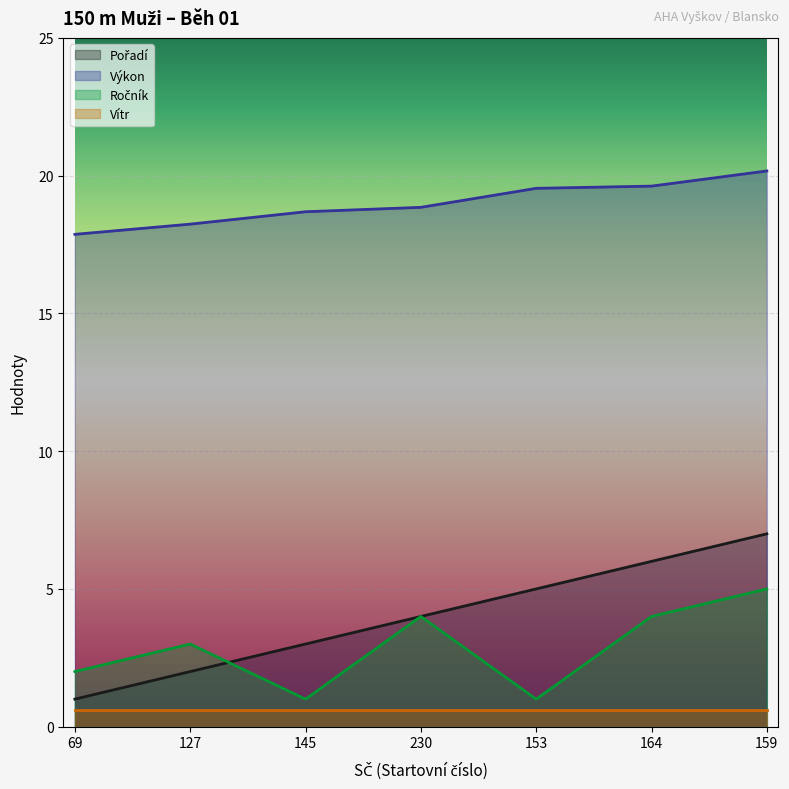

What is the value of the Ročník point at the 3rd from the left?

1.0